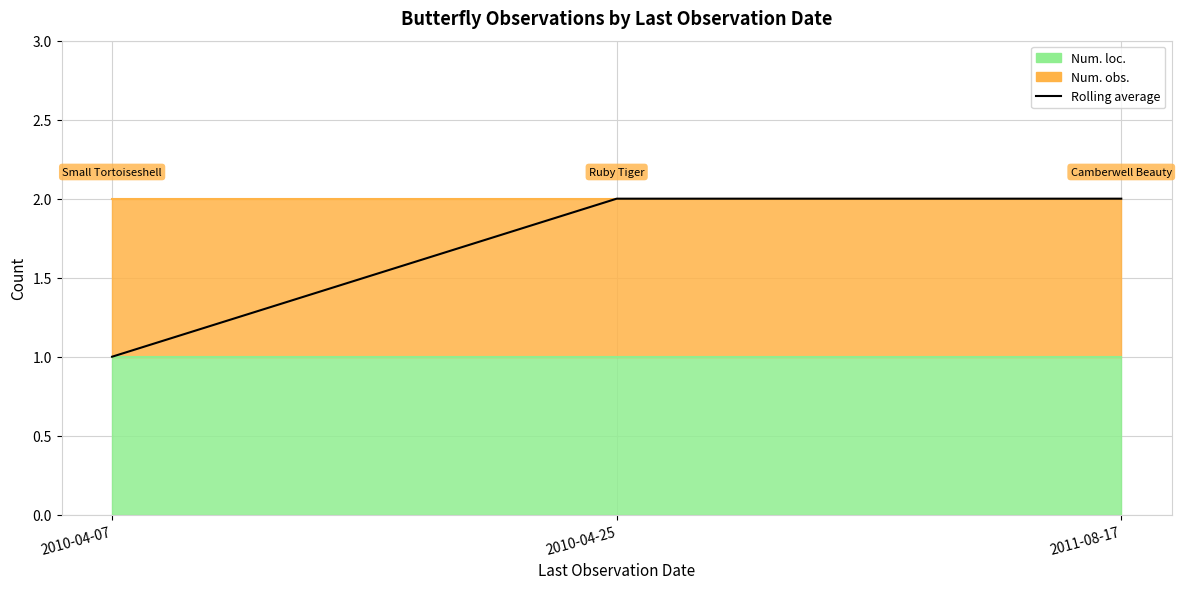

Reading right to left, what are all the values shown in this chart?

2	2	1